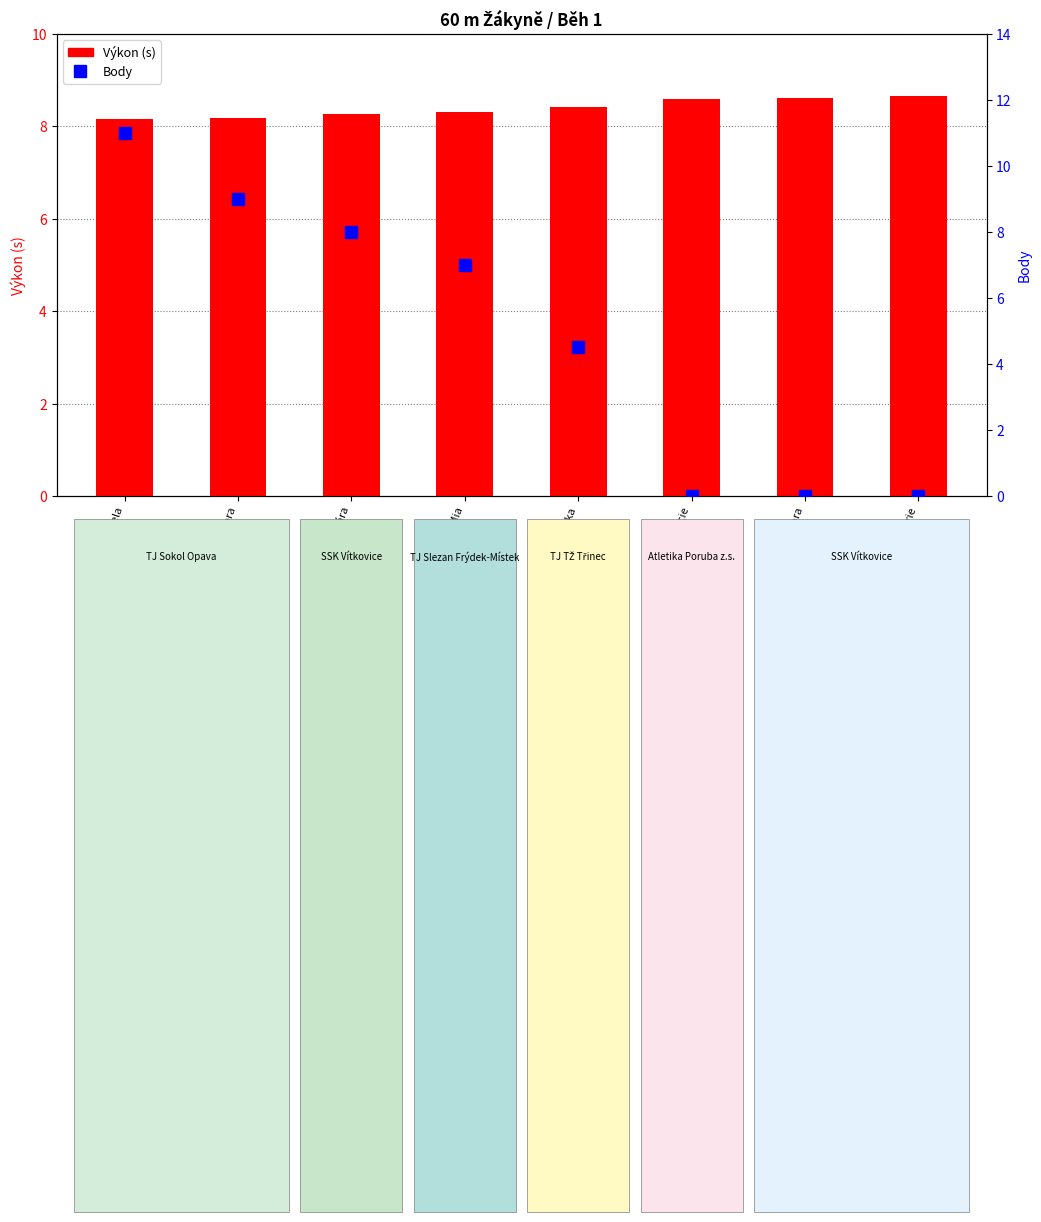

How many Výkon (s) values are between 8 and 9?

8